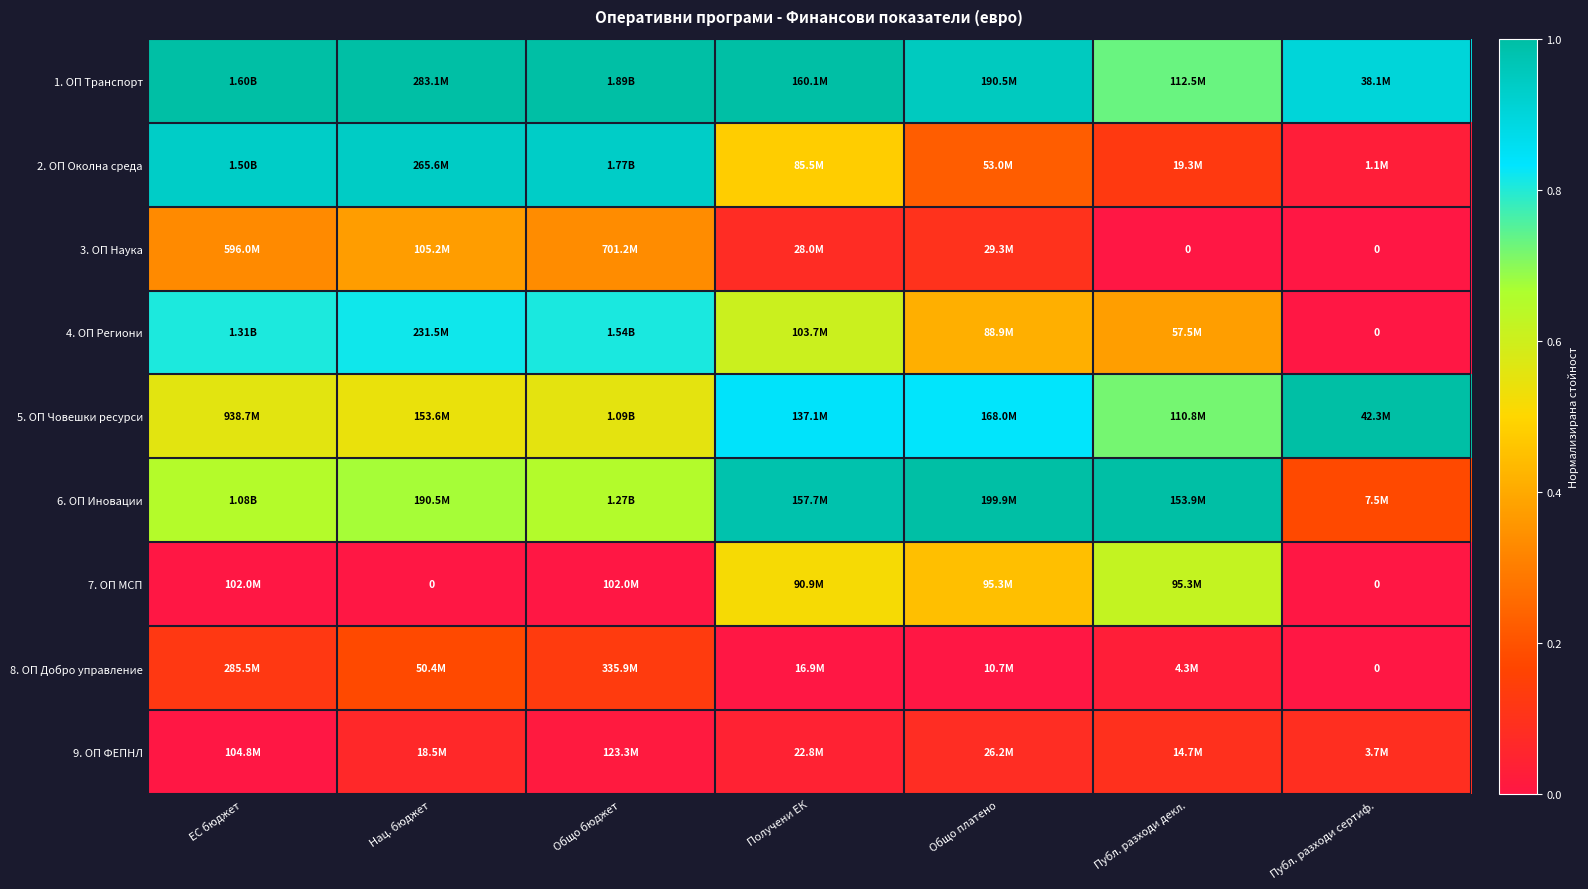

What is the total value across all series at Нац. бюджет?

4.6